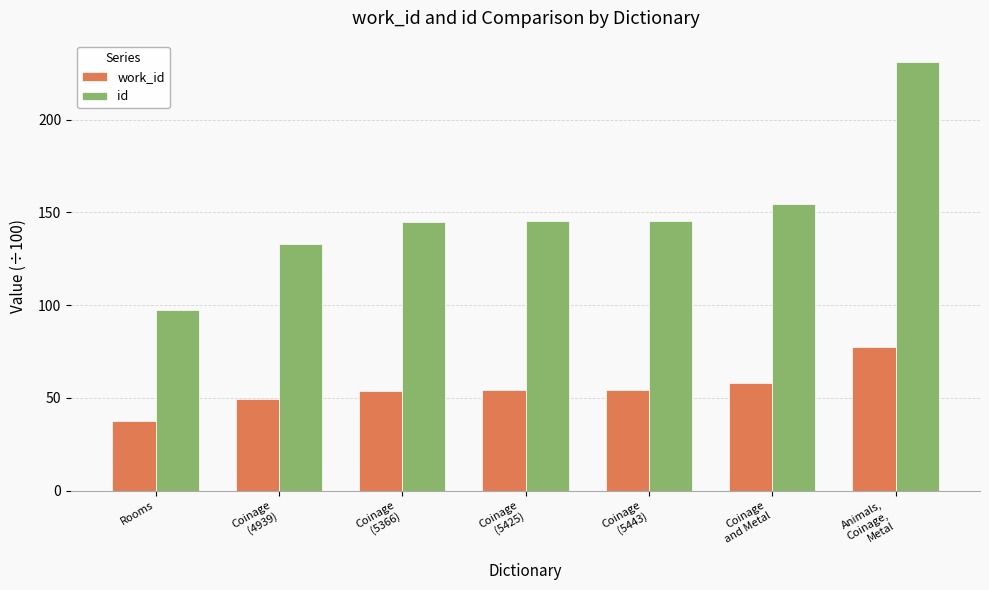

What is the difference between the id values at Coinage
(5443) and Rooms?

48.3